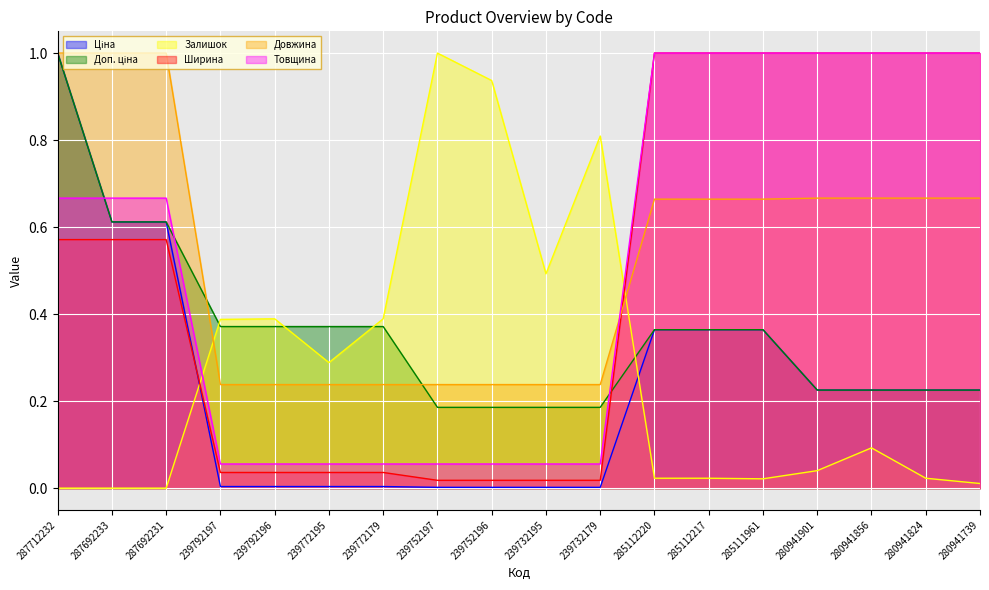

True or false: Ціна and Доп. ціна cross at least once.

False